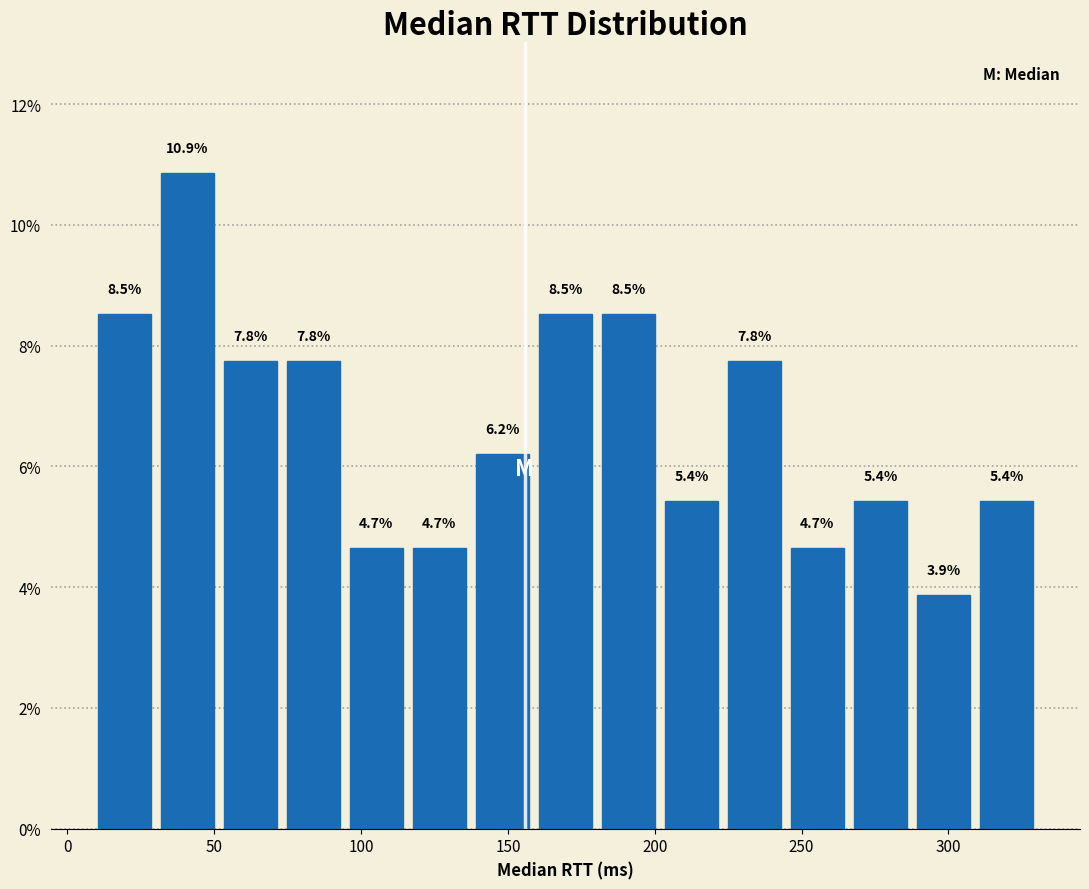

Reading left to right, transcribe this chart: for each bar, give the range it covers on the x-axis and its height. The bar edges are not printed on the chart, so give them approximately, as read against the axis.

10 to 30: 8.5
30 to 50: 10.9
50 to 75: 7.8
75 to 95: 7.8
95 to 115: 4.7
115 to 135: 4.7
135 to 160: 6.2
160 to 180: 8.5
180 to 200: 8.5
200 to 225: 5.4
225 to 245: 7.8
245 to 265: 4.7
265 to 290: 5.4
290 to 310: 3.9
310 to 330: 5.4